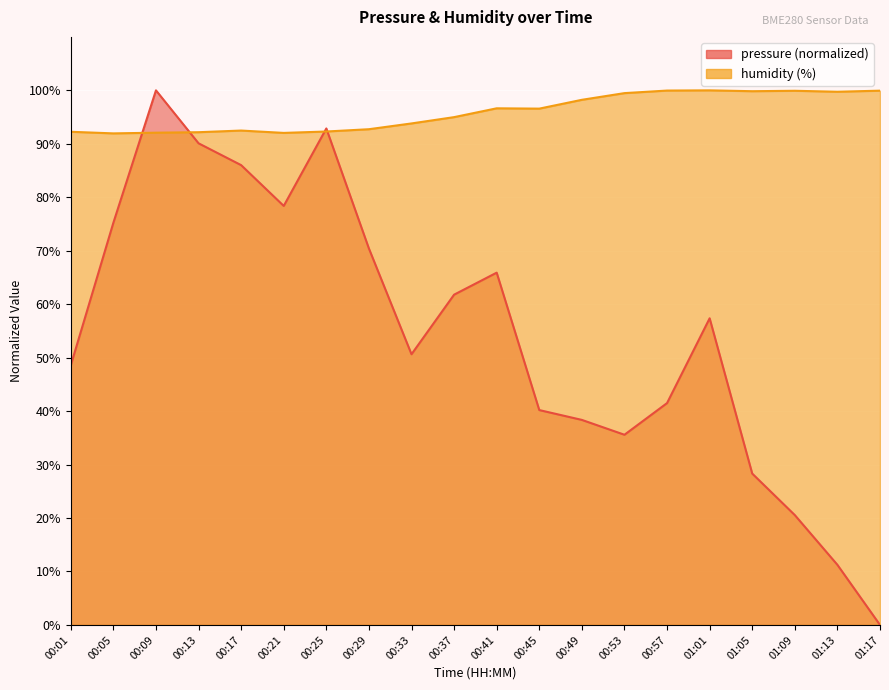

Which category has the lowest value across all series?

01:17